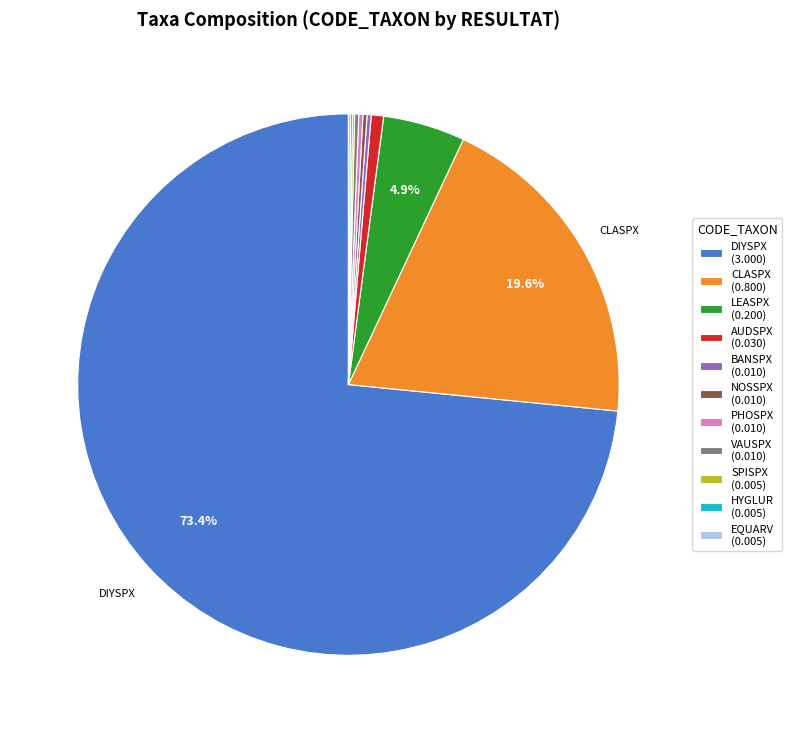

Combined, do CLASPX (0.800) and AUDSPX (0.030) account for over 50%?

No